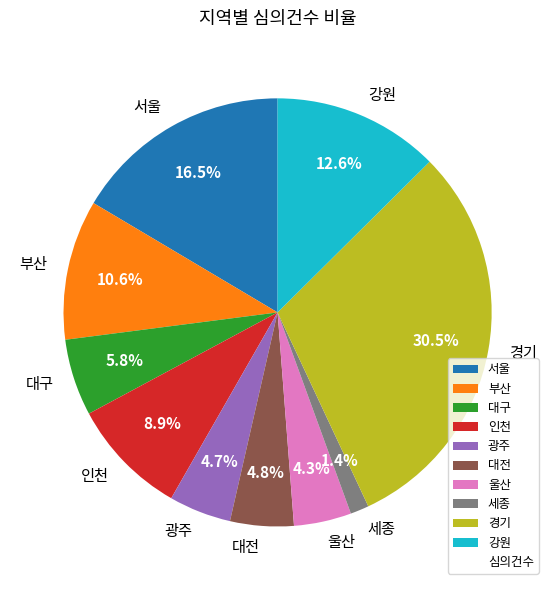

Is 부산 the majority of the pie?

No